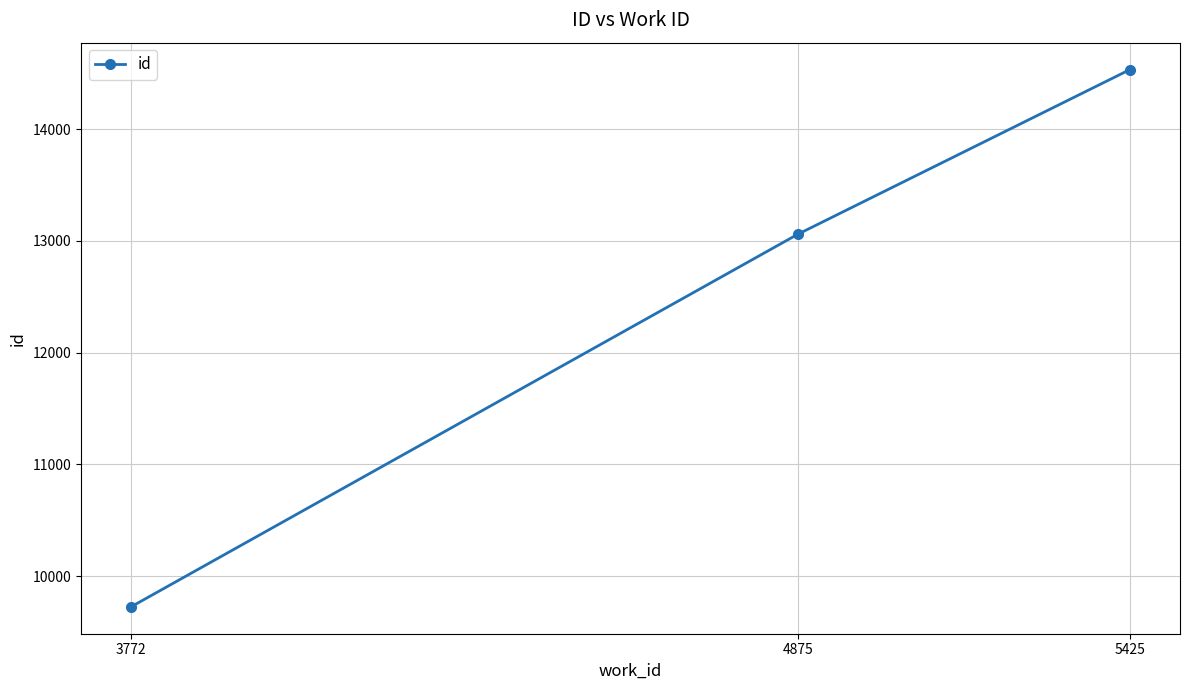

Does the chart have visible grid lines?

Yes